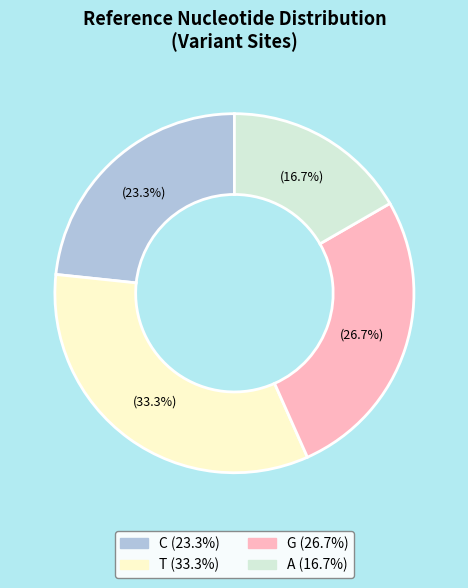

To the nearest percent, what is the difference between the A and T slice percentages?

17%